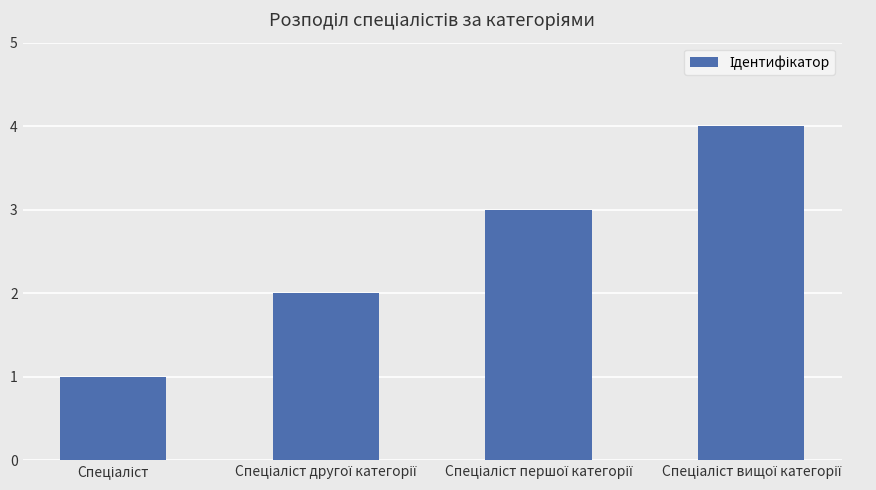

What is the maximum value shown in the chart?

4